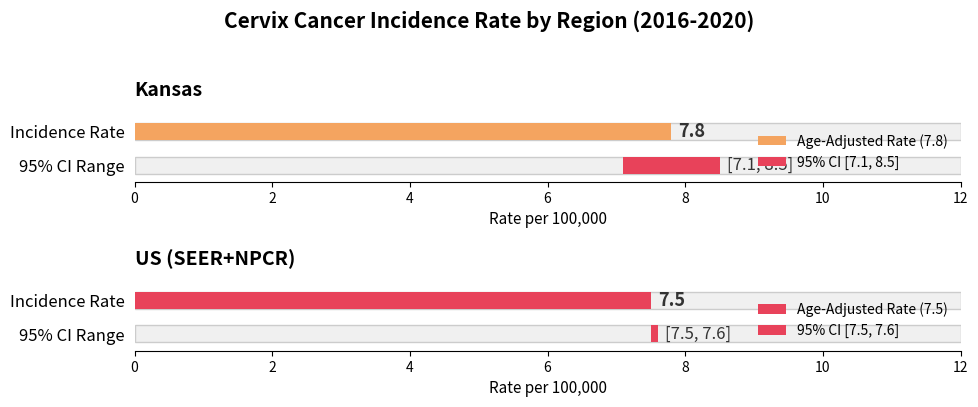

Are the bars horizontal?

Yes